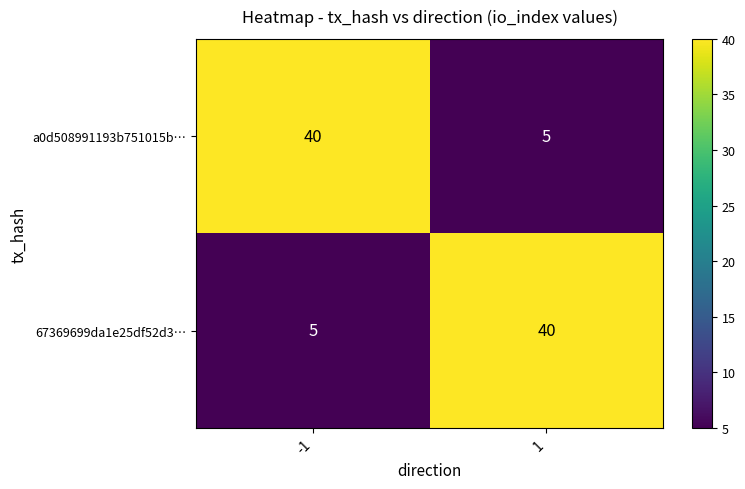

At 1, list the series in order from largest to smallest.

67369699da1e25df52d3…, a0d508991193b751015b…